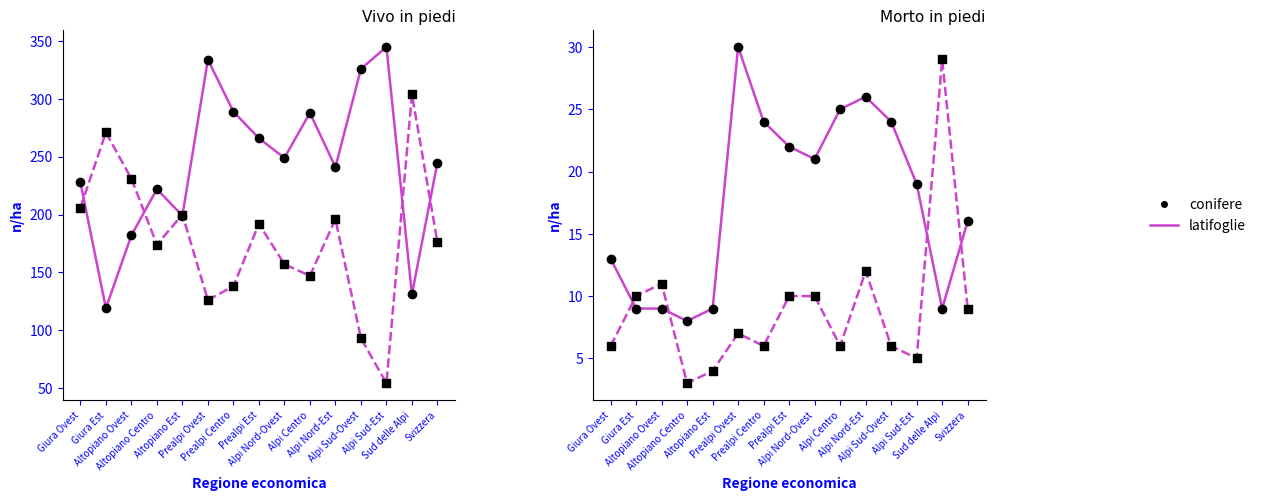

At how many categories does at least one series exceed 11?

15